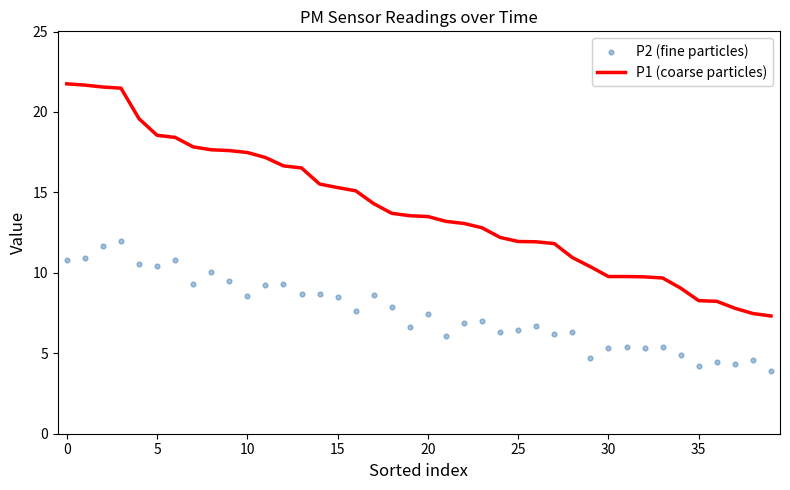

At how many categories does at least one series exceed 20?

4